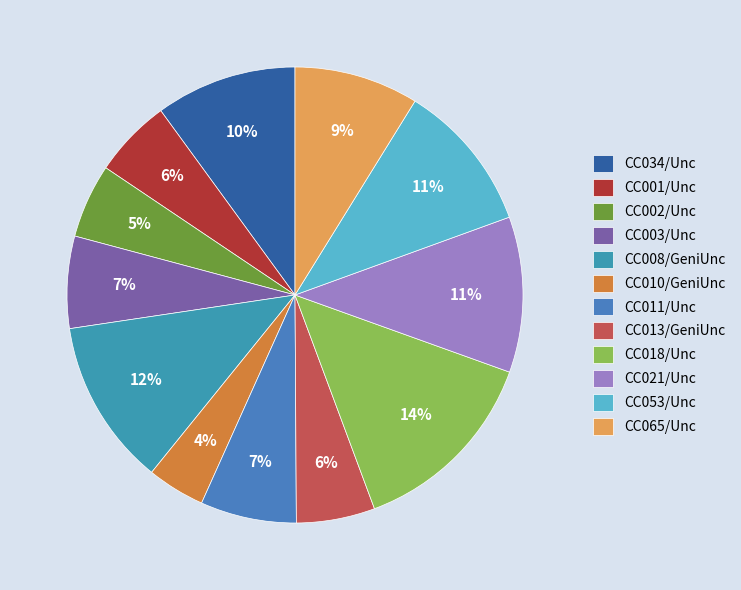

Is there a majority slice in this chart?

No